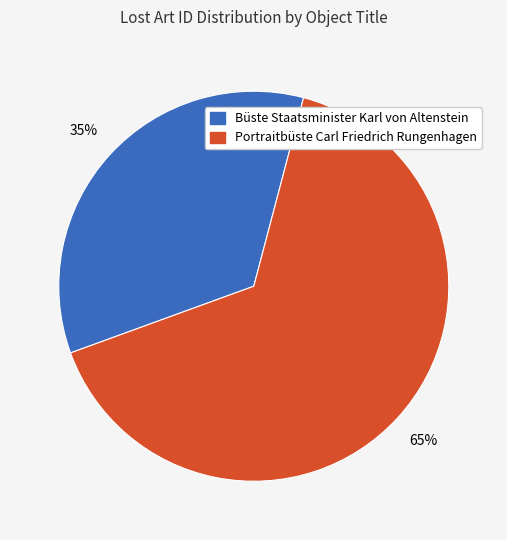

Combined, do Portraitbüste Carl Friedrich Rungenhagen and Büste Staatsminister Karl von Altenstein account for over 50%?

Yes